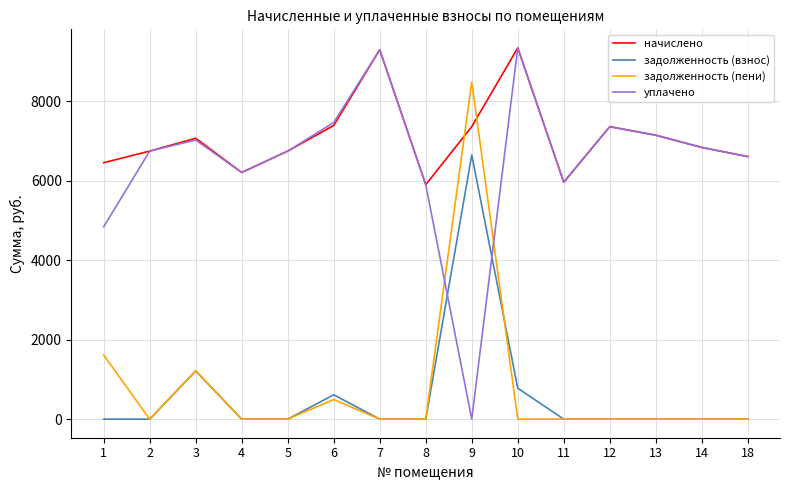

At which category is the sum across all series the highest?

9